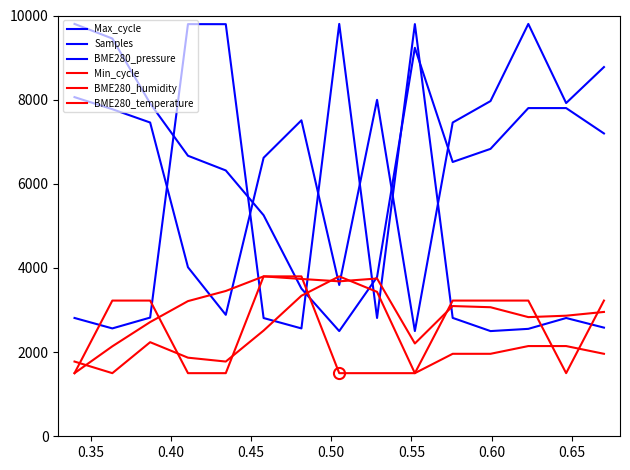

Count the number of categories in the chart.

15